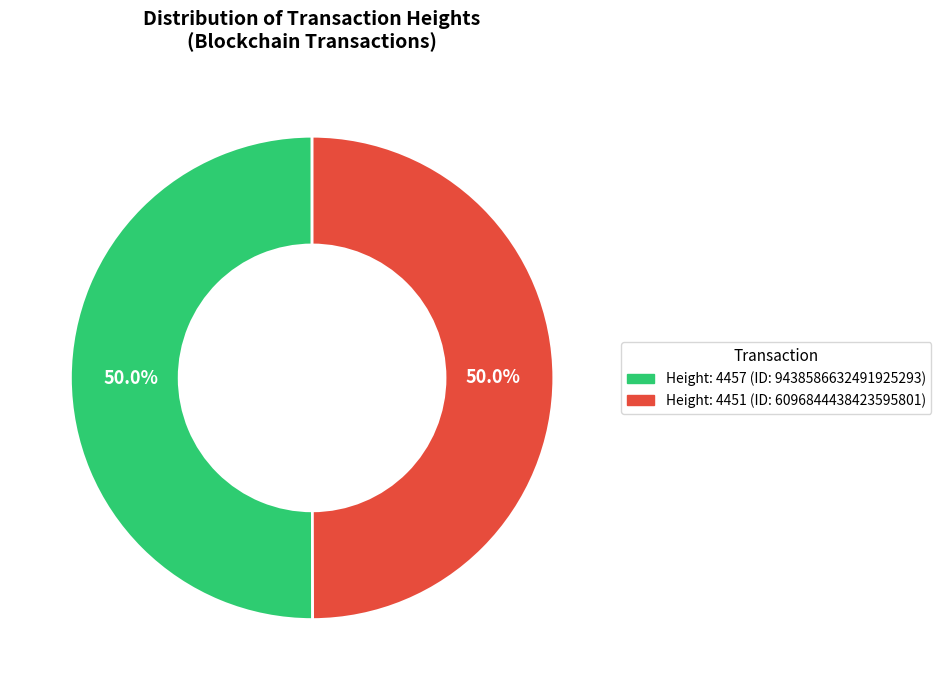

To the nearest percent, what percentage of the pie is Height: 4457?

50%